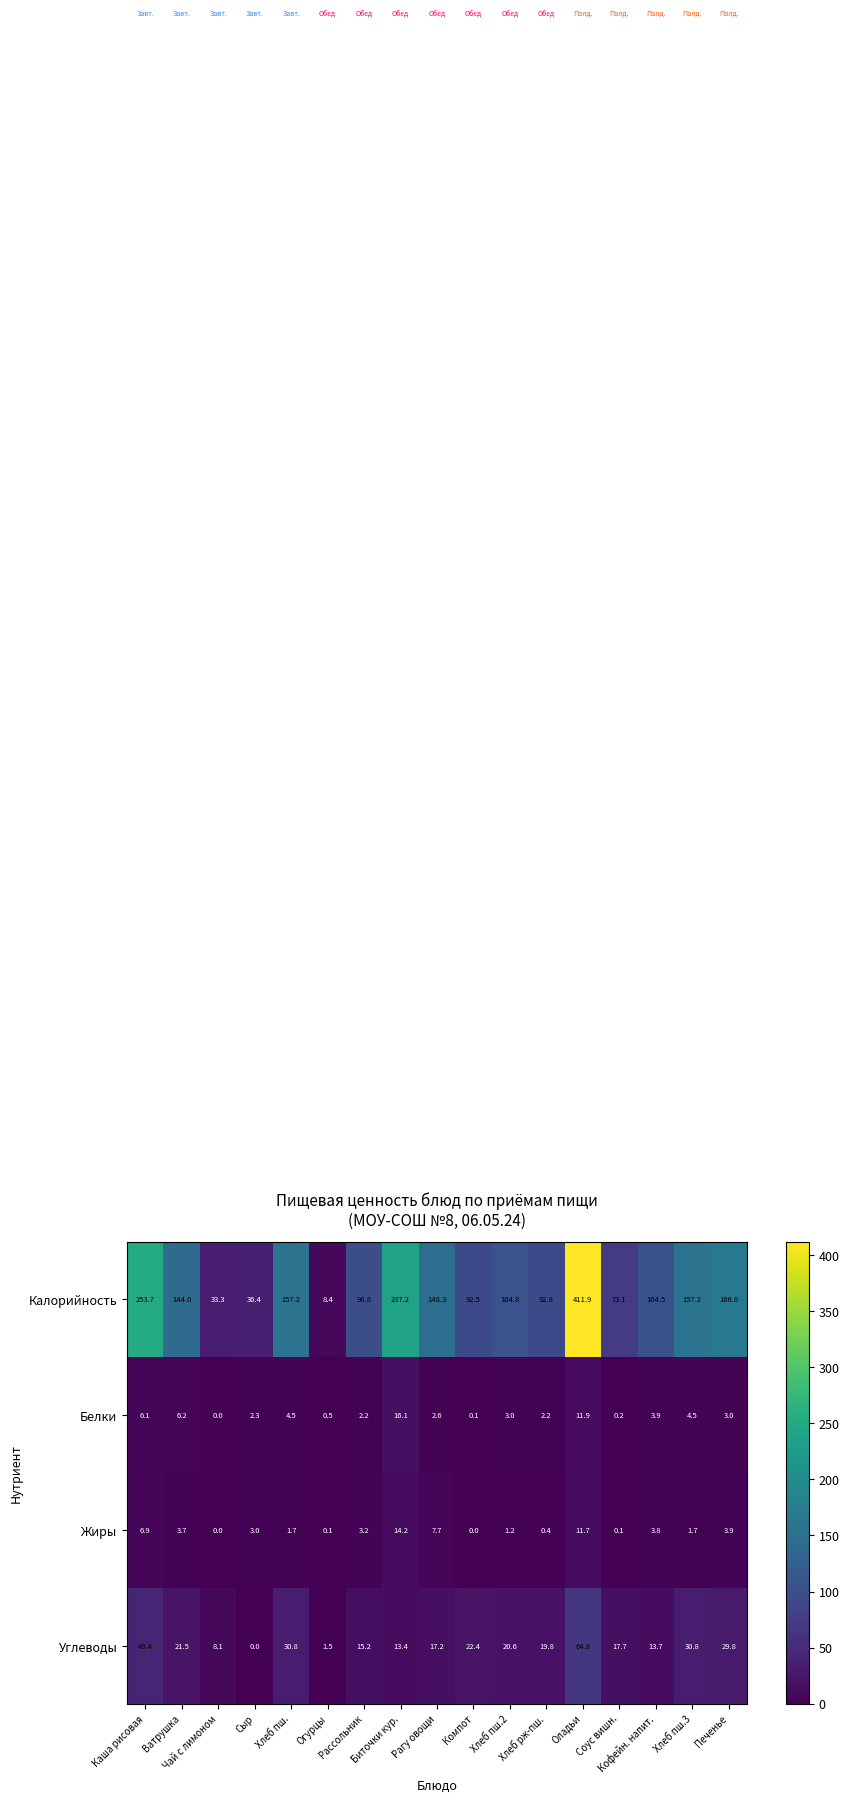

Which series has the widest spread of values?

Калорийность